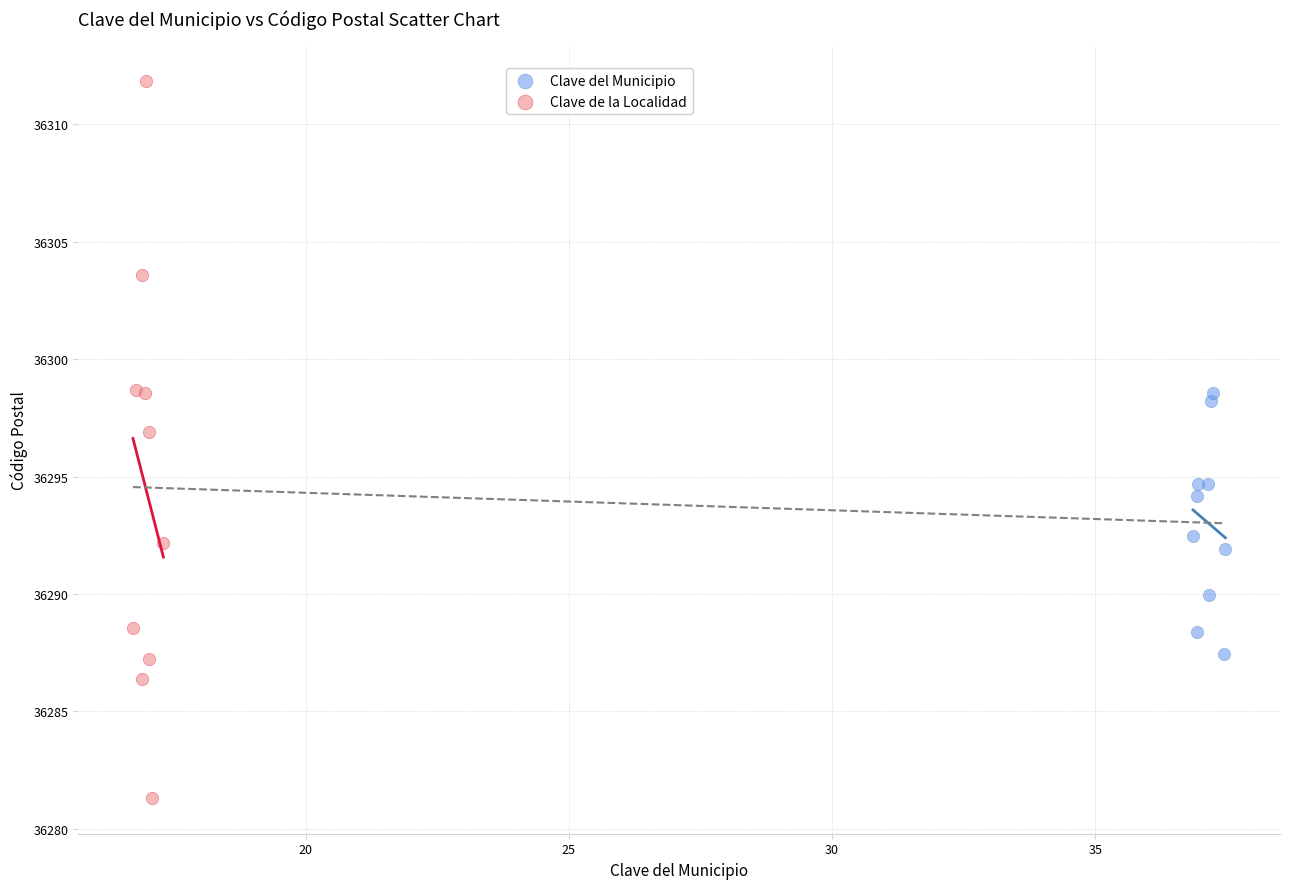

Which series has the widest spread of Y values?

Clave de la Localidad